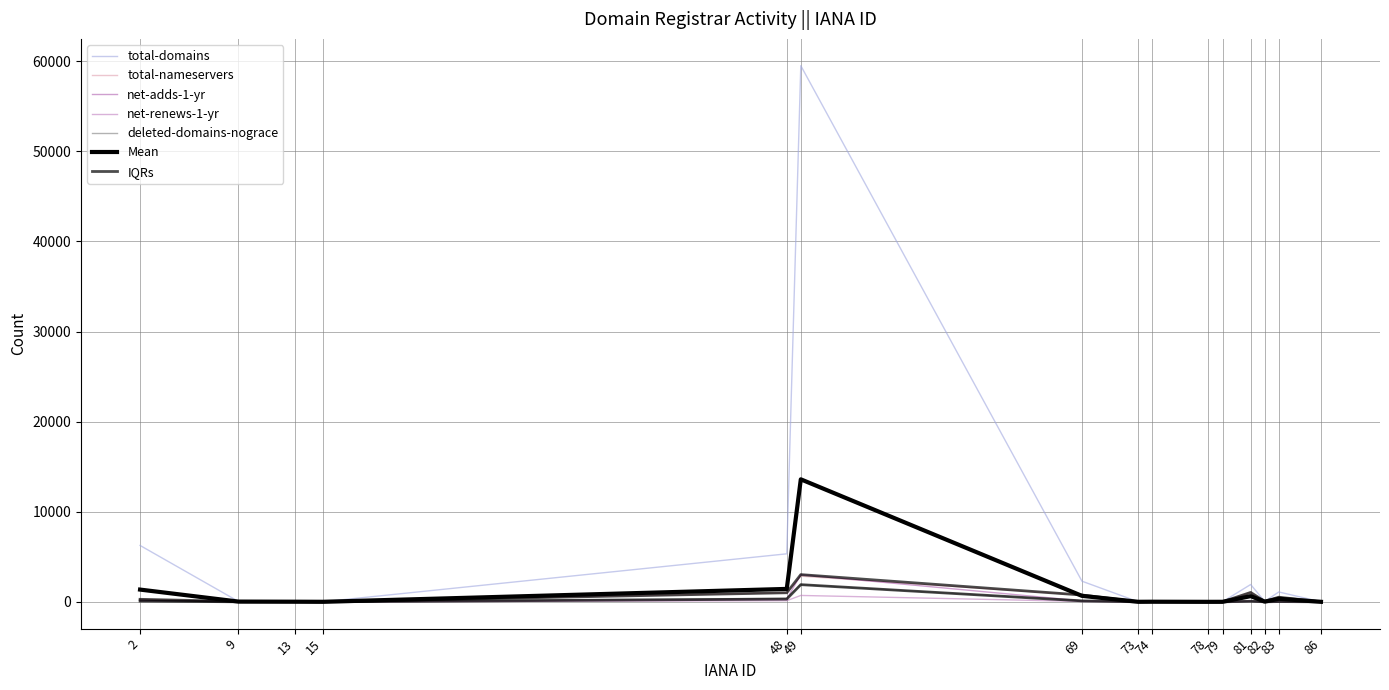

True or false: net-renews-1-yr and deleted-domains-nograce intersect in this chart.

True